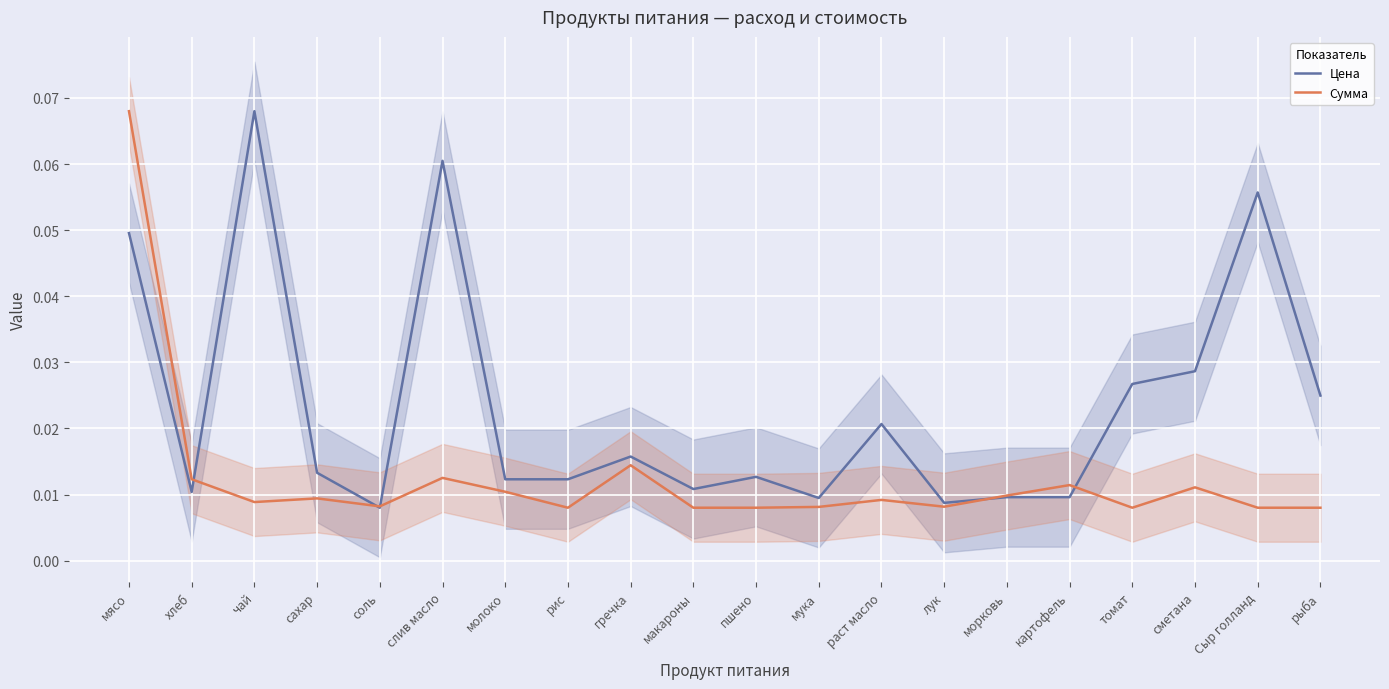

Which series has the largest total across all categories?

Цена